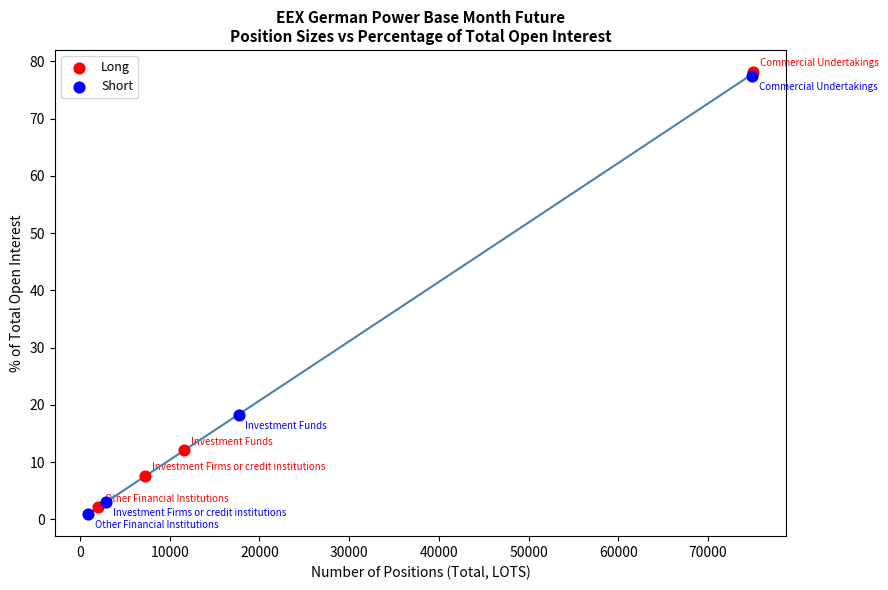

Which series contains the lowest Y value?

Short